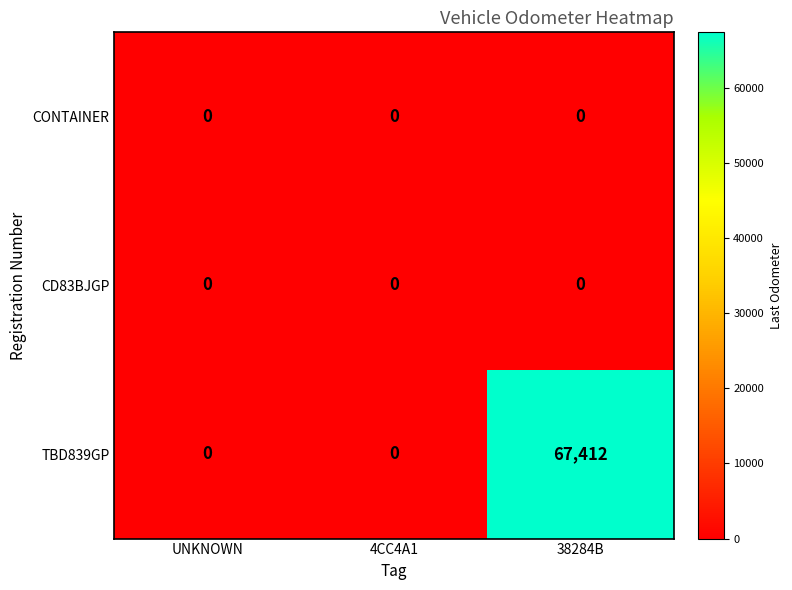

Which series has the largest range (max minus min)?

TBD839GP